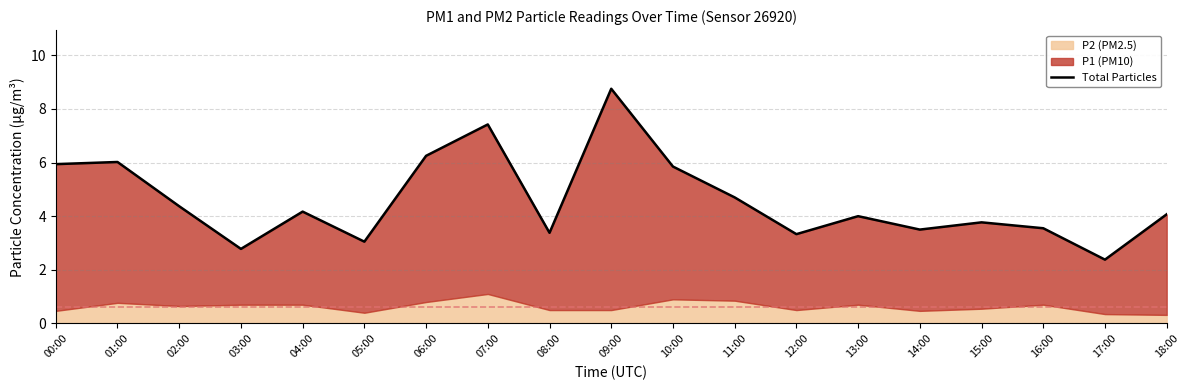

What is the sum of all values?

87.3